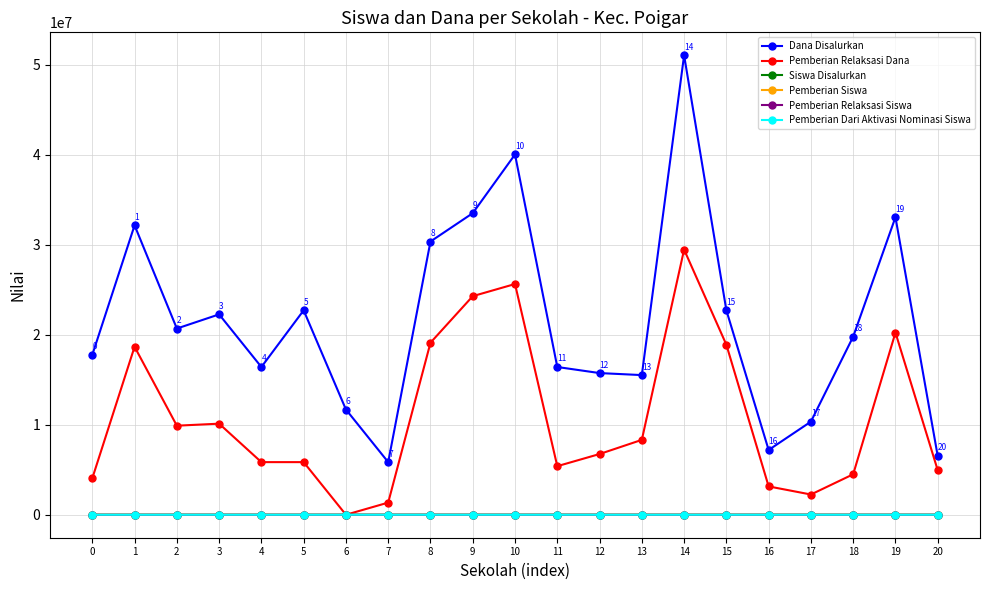

At which category is the sum across all series the highest?

14